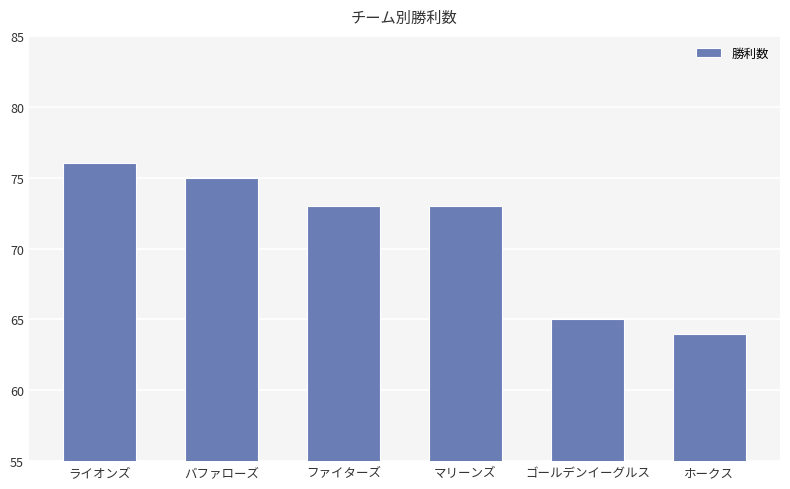

The value at ゴールデンイーグルス is 101. True or false?

False